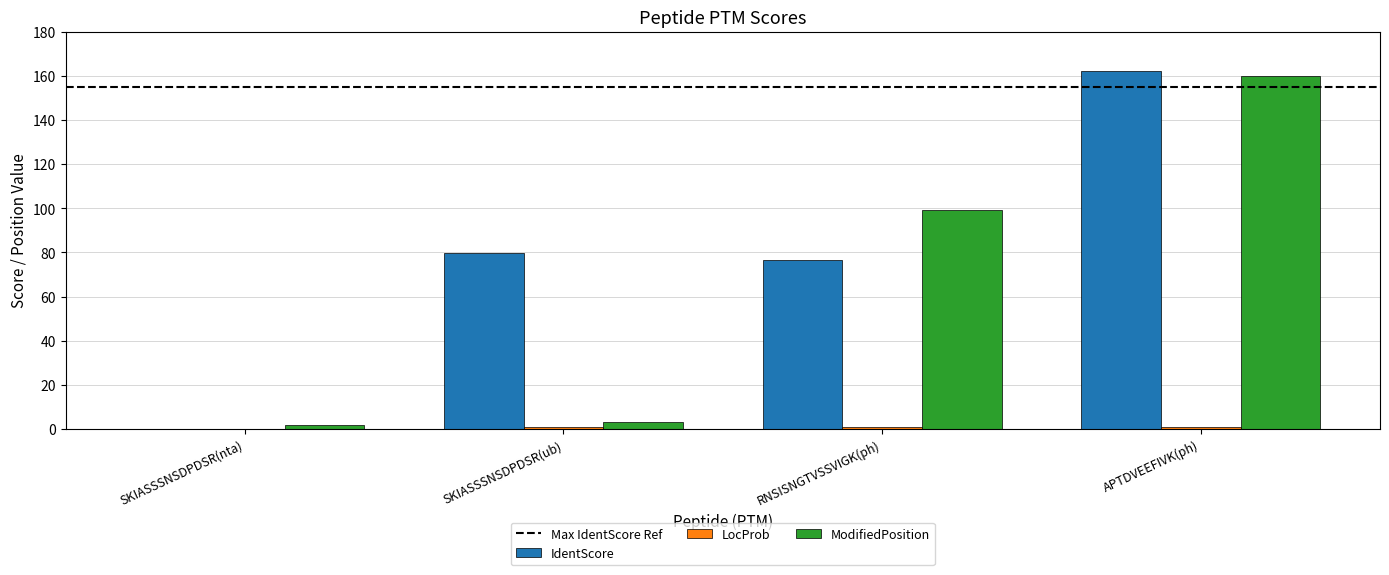

At which category is the sum across all series the highest?

APTDVEEFIVK(ph)